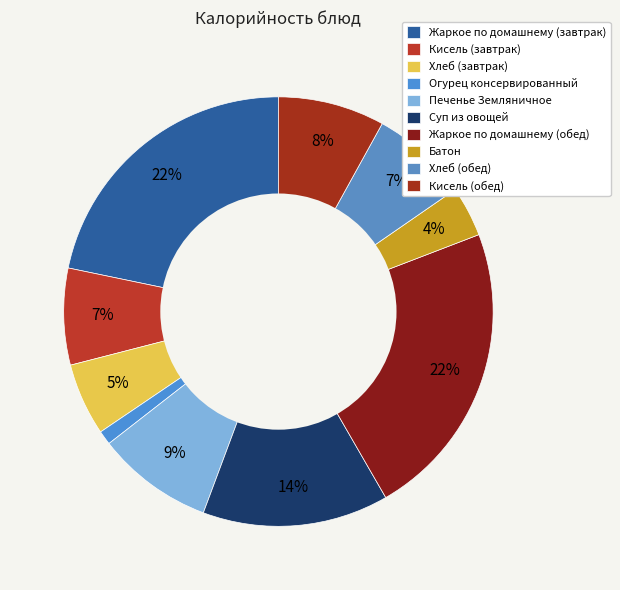

Which has a higher value, Огурец консервированный or Кисель (обед)?

Кисель (обед)